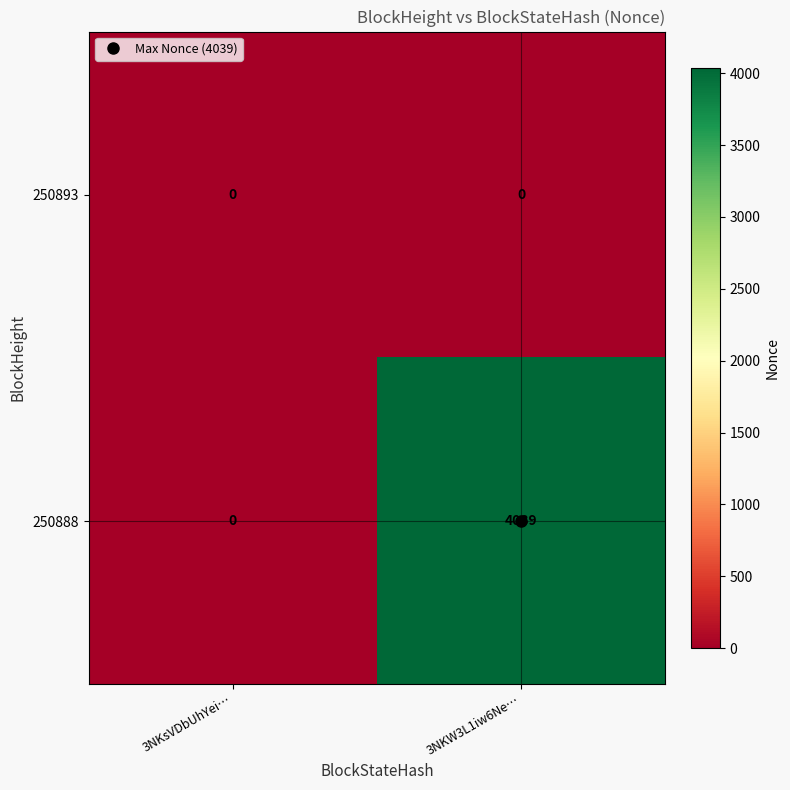

What is the maximum value for 250888?

4039